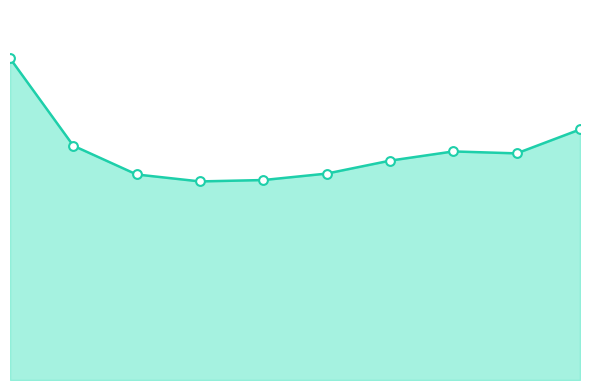

Does the chart have visible grid lines?

No